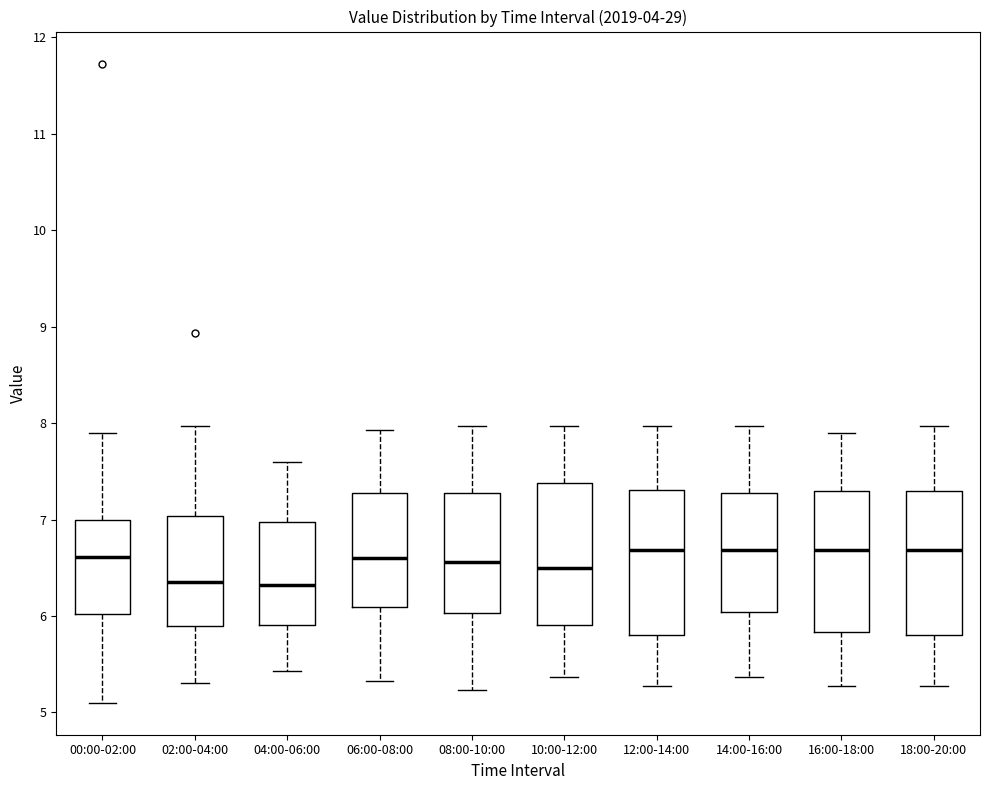

Reading left to right, read every box against the y-axis: the position of its median line, the range the box covers, and the ends of its whiskers. The values are not printed on the chart, so give them approximately, as read against the axis.

00:00-02:00: median 6.6, box 6.0 to 7.0, whiskers 5.1 to 7.9
02:00-04:00: median 6.4, box 5.9 to 7.0, whiskers 5.3 to 8.0
04:00-06:00: median 6.3, box 5.9 to 7.0, whiskers 5.4 to 7.6
06:00-08:00: median 6.6, box 6.1 to 7.3, whiskers 5.3 to 7.9
08:00-10:00: median 6.6, box 6.0 to 7.3, whiskers 5.2 to 8.0
10:00-12:00: median 6.5, box 5.9 to 7.4, whiskers 5.4 to 8.0
12:00-14:00: median 6.7, box 5.8 to 7.3, whiskers 5.3 to 8.0
14:00-16:00: median 6.7, box 6.0 to 7.3, whiskers 5.4 to 8.0
16:00-18:00: median 6.7, box 5.8 to 7.3, whiskers 5.3 to 7.9
18:00-20:00: median 6.7, box 5.8 to 7.3, whiskers 5.3 to 8.0